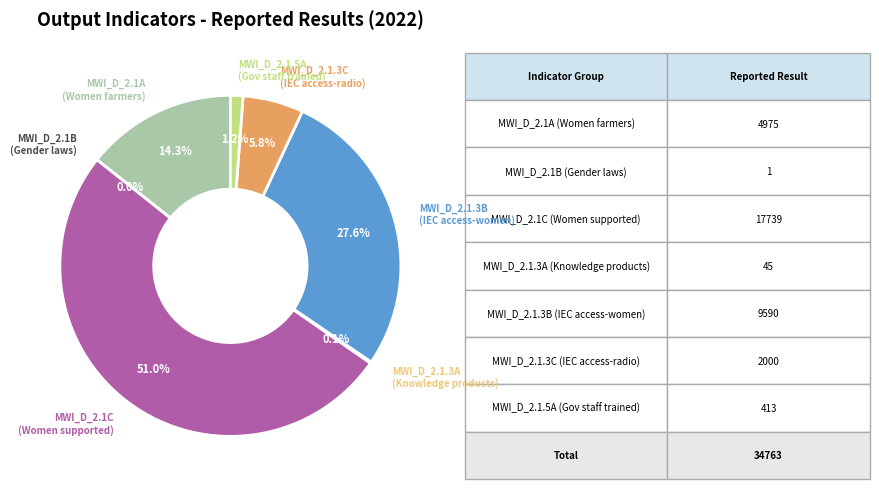

Is MWI_D_2.1A (Women farmers) the majority of the pie?

No